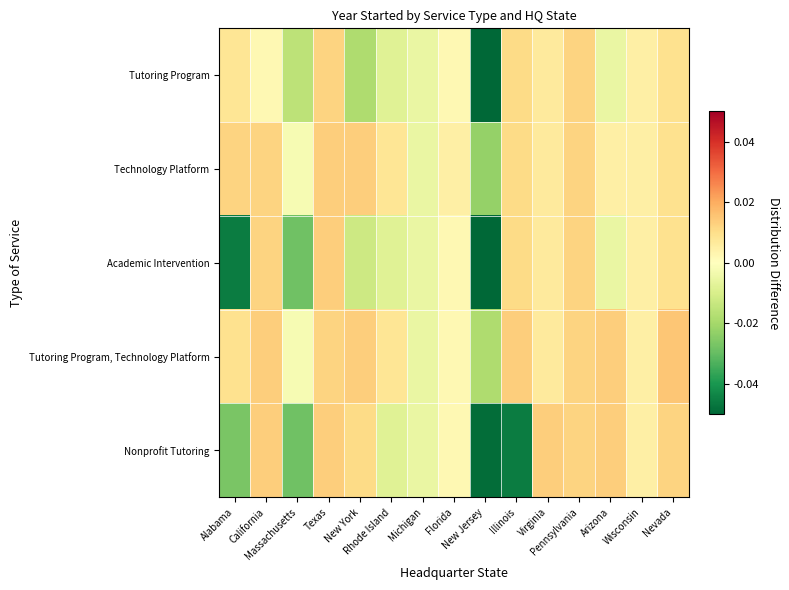

Count the number of categories in the chart.

15